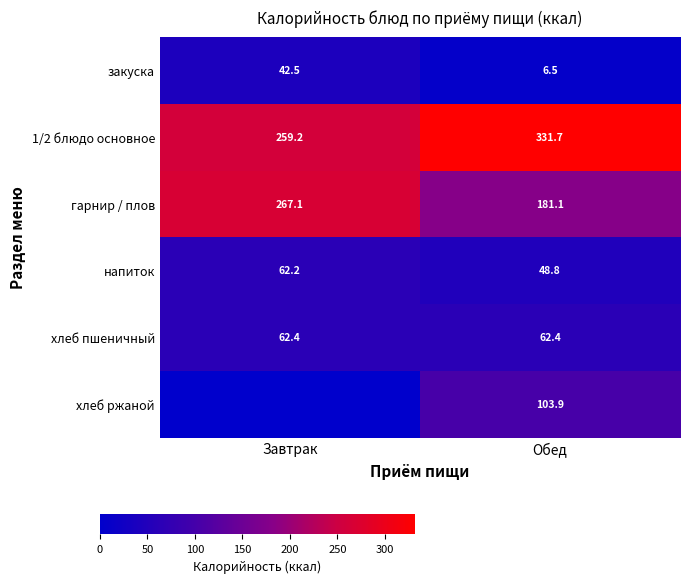

How many data points in закуска are less than 42?

1